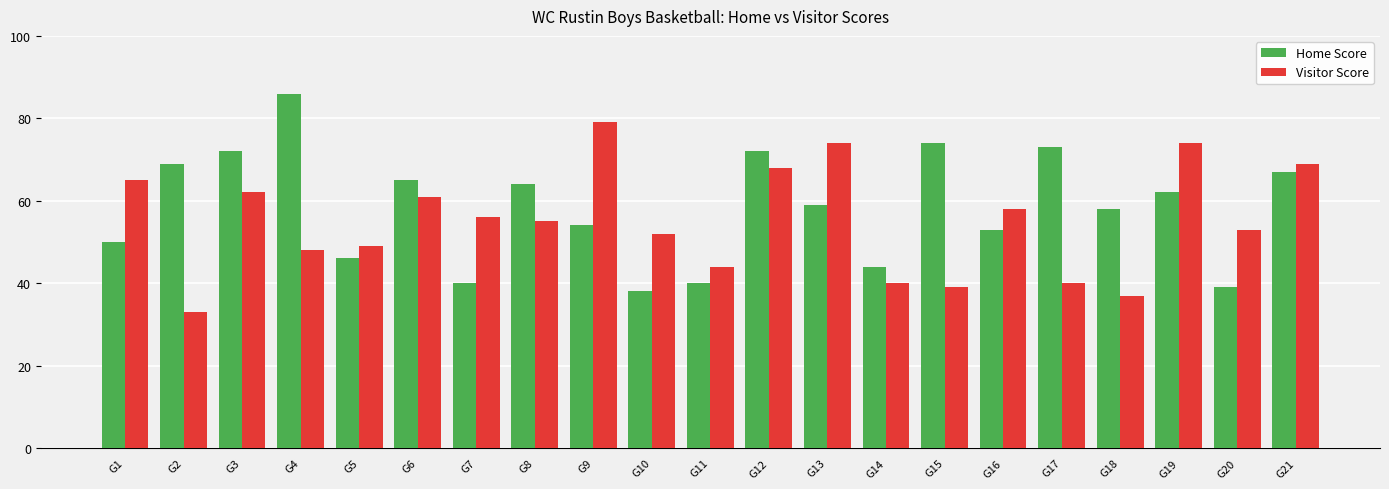

Reading left to right, extract all data points from this chart.

Home Score: G1=50	G2=69	G3=72	G4=86	G5=46	G6=65	G7=40	G8=64	G9=54	G10=38	G11=40	G12=72	G13=59	G14=44	G15=74	G16=53	G17=73	G18=58	G19=62	G20=39	G21=67
Visitor Score: G1=65	G2=33	G3=62	G4=48	G5=49	G6=61	G7=56	G8=55	G9=79	G10=52	G11=44	G12=68	G13=74	G14=40	G15=39	G16=58	G17=40	G18=37	G19=74	G20=53	G21=69